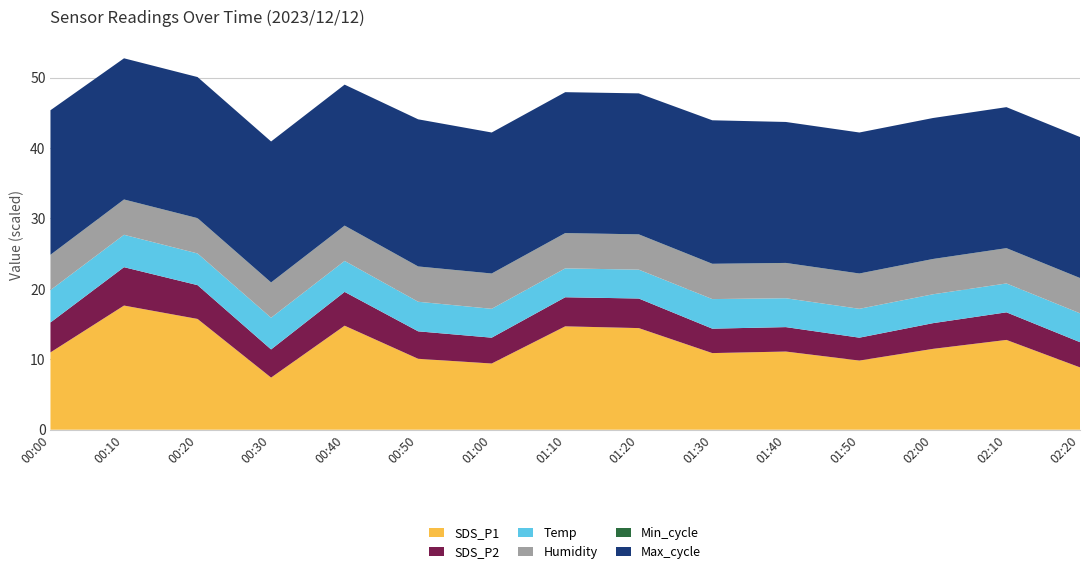

What is the lowest value of the SDS_P1 series?

7.4